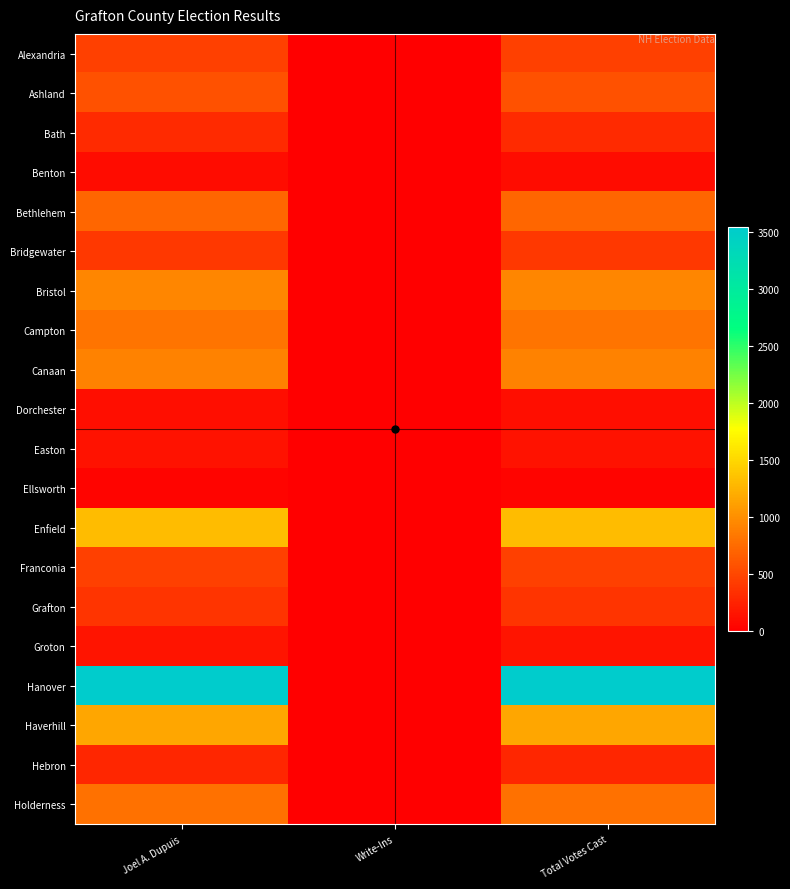

Which category has the highest value across all series?

Joel A. Dupuis